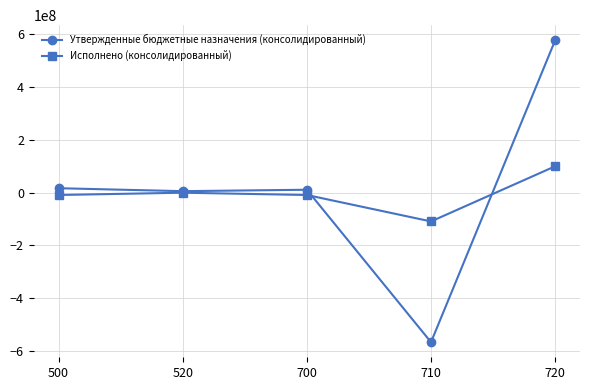

True or false: Утвержденные бюджетные назначения (консолидированный) and Исполнено (консолидированный) intersect in this chart.

True